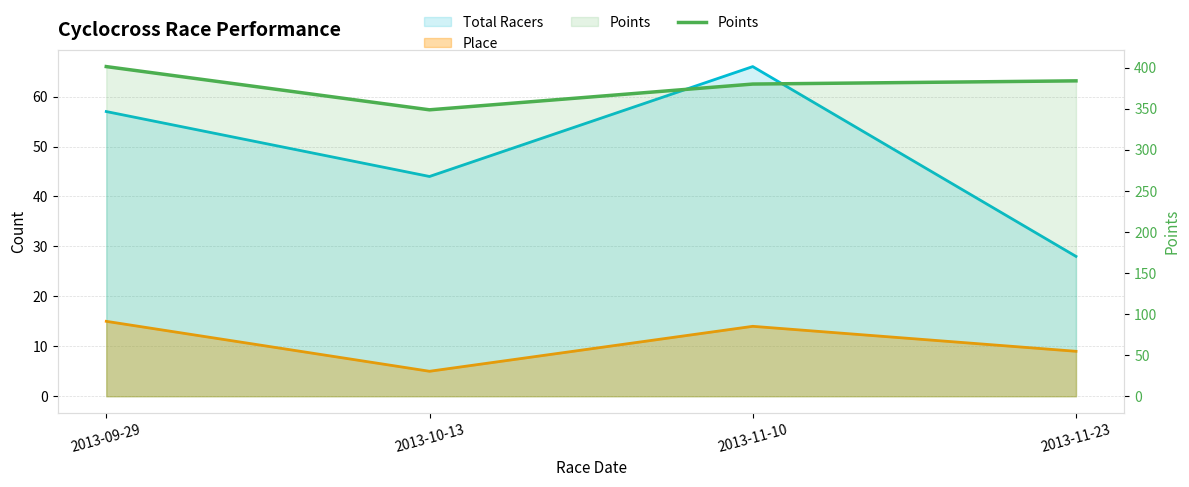

What is the difference between the maximum and minimum values?

52.6